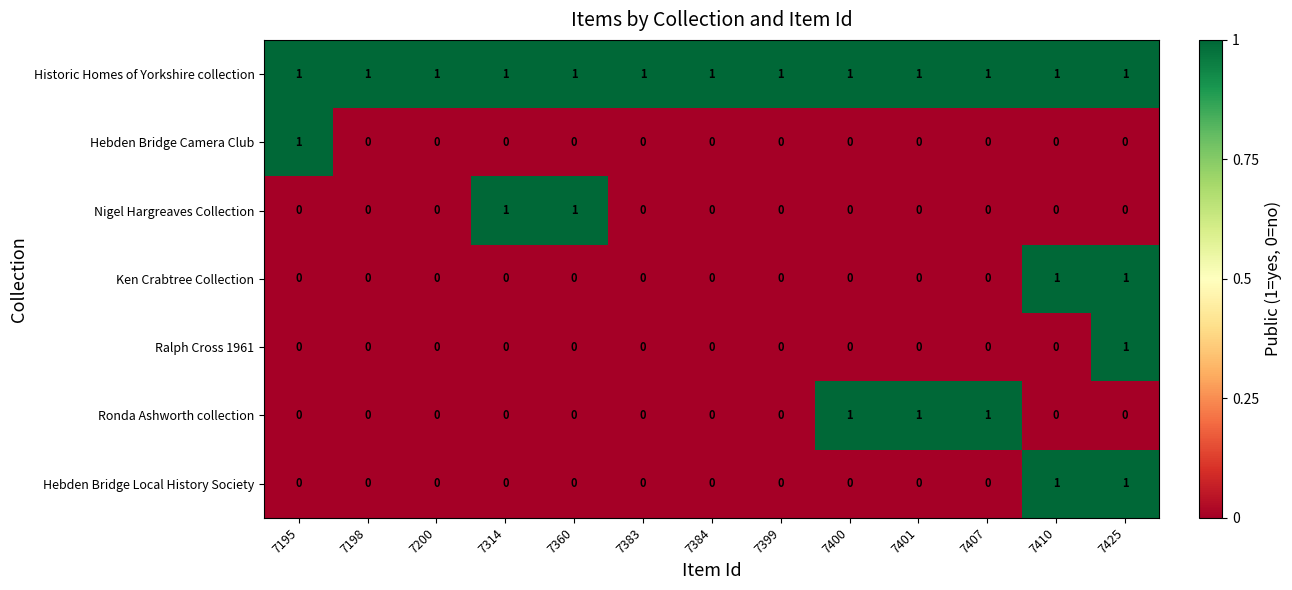

Between 7399 and 7401, which series saw the biggest shift?

Ronda Ashworth collection